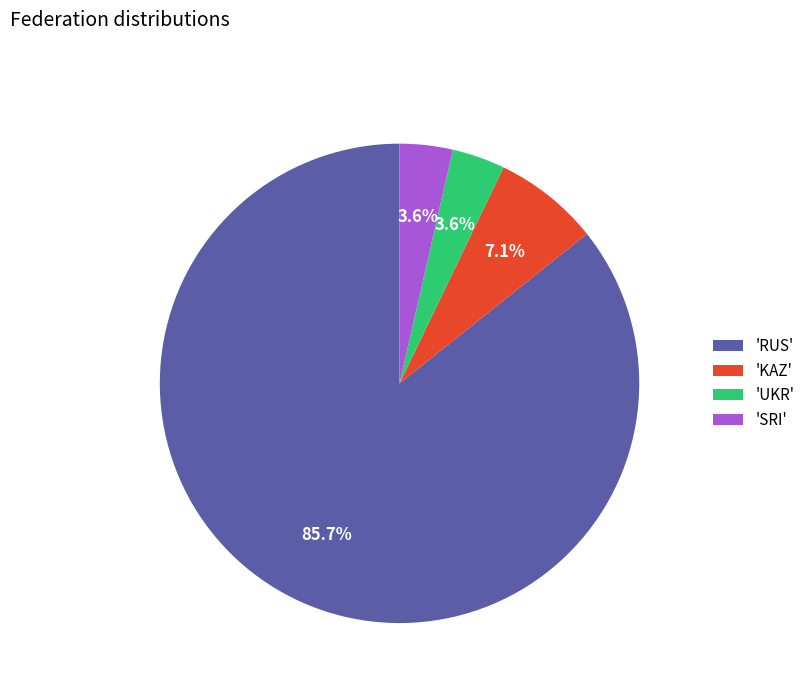

Do 'RUS' and 'UKR' together represent more than half of the pie?

Yes